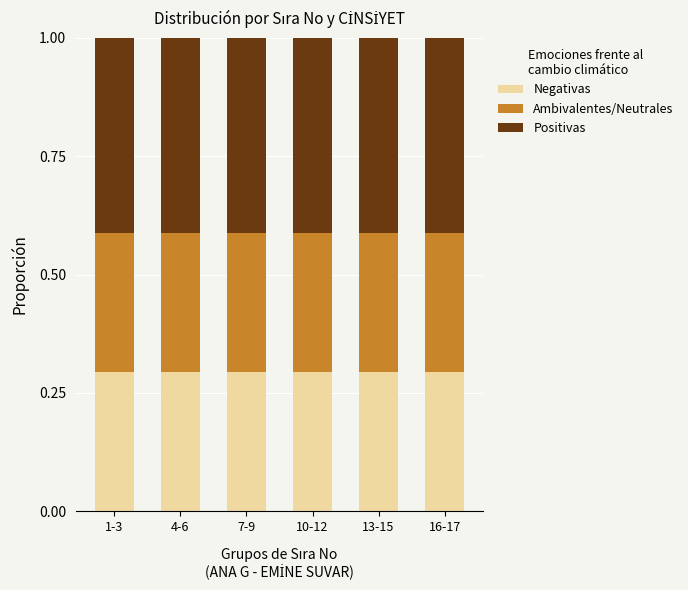

What is the total value across all series at 13-15?

1.0